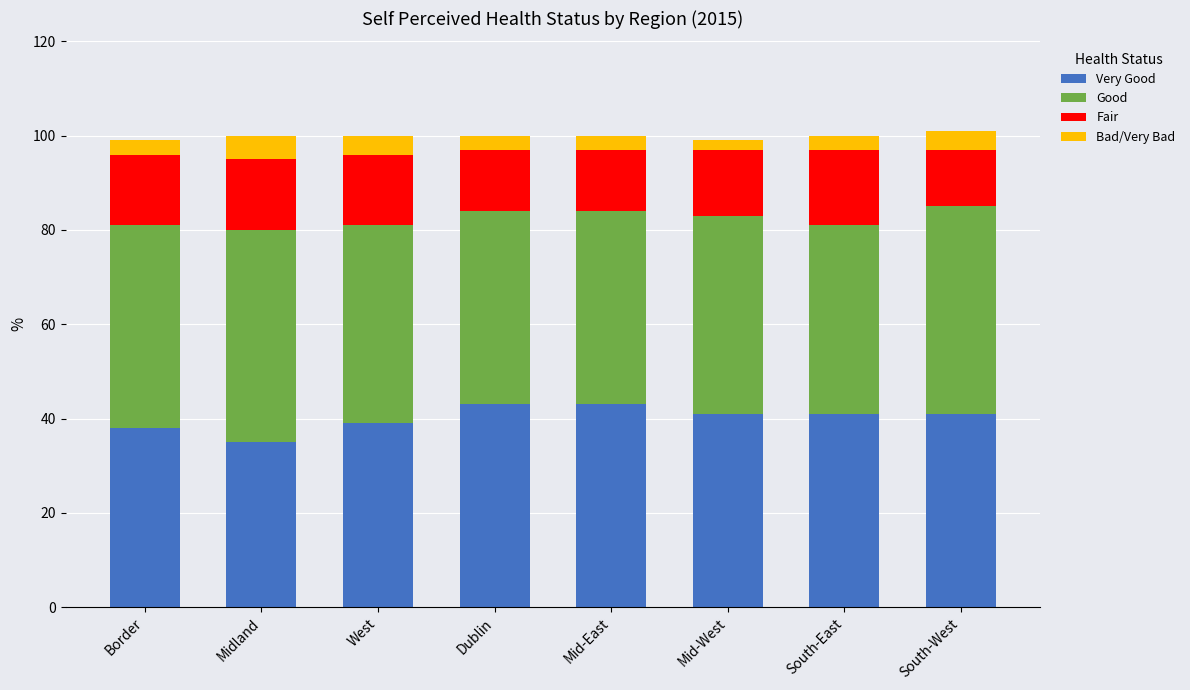

What is the total value across all series at Midland?

100